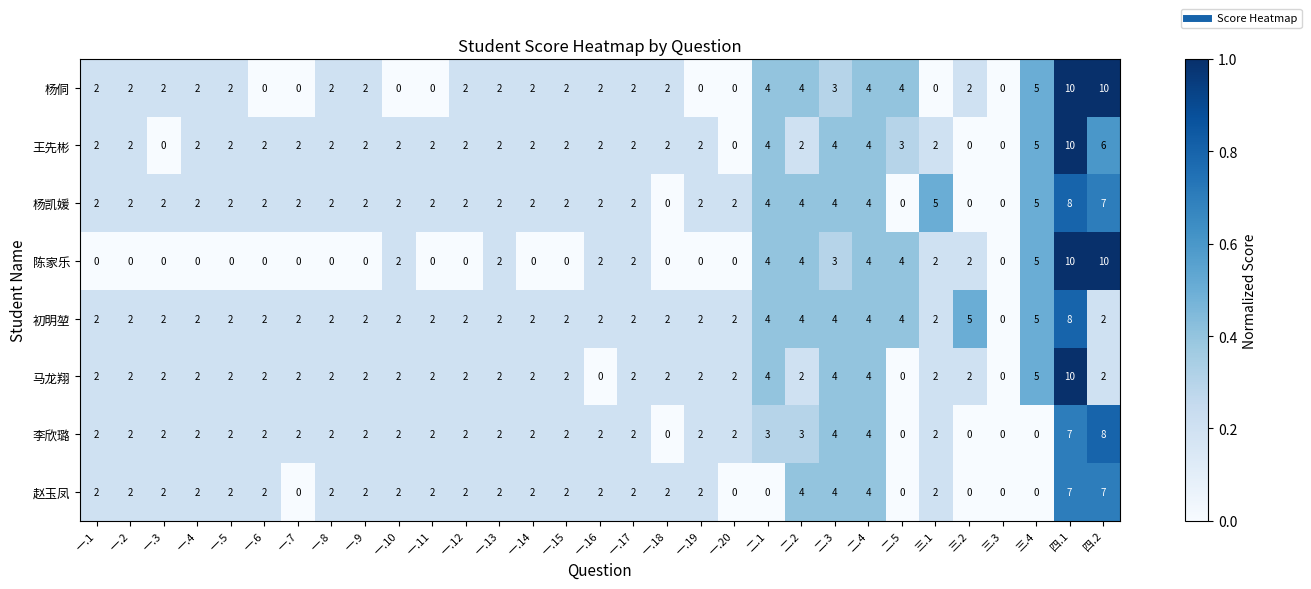

Count the number of data series in this chart.

8